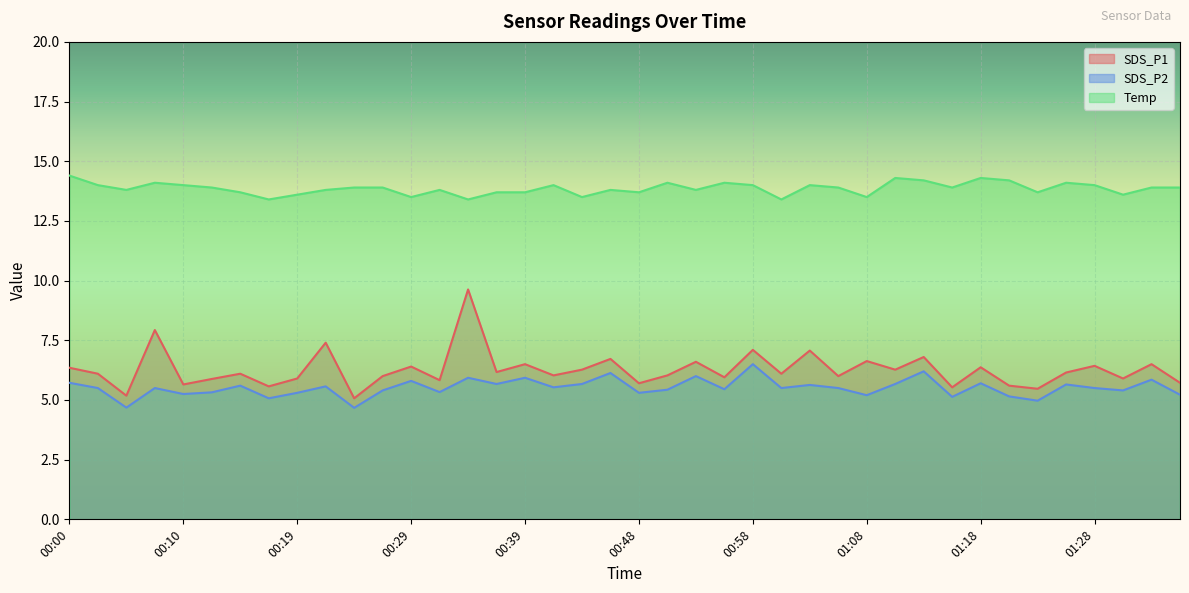

What is the label of the 26th point from the left?

01:01